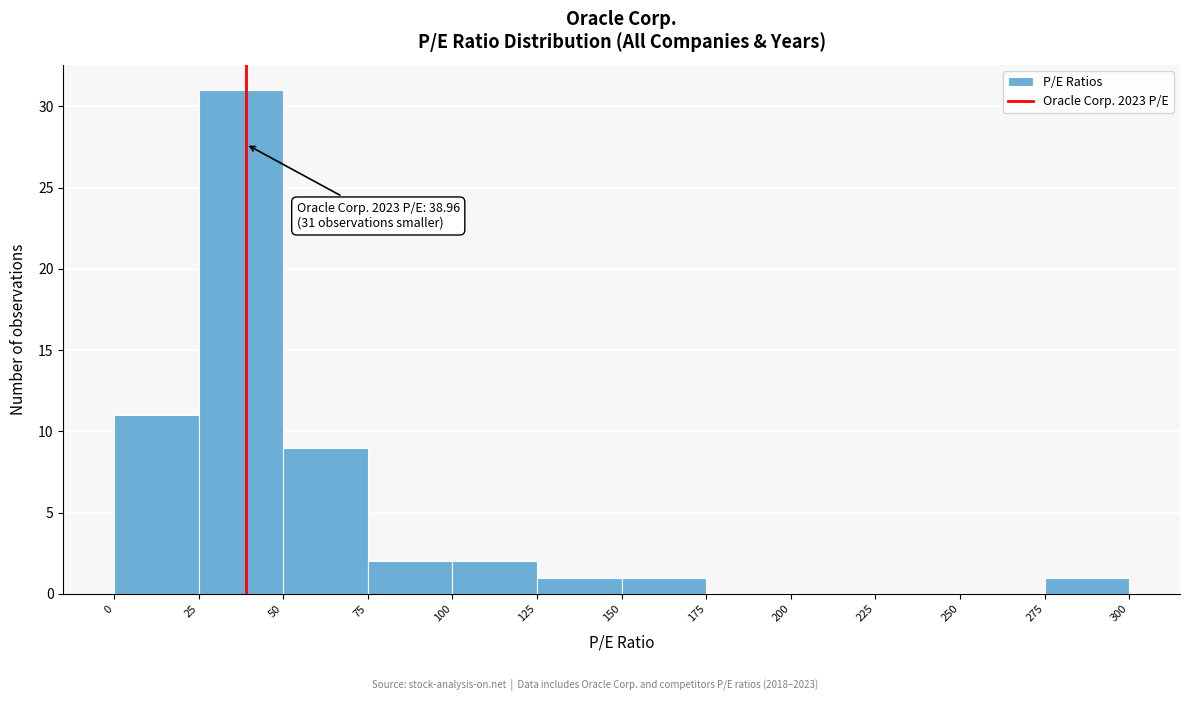

Which range on the x-axis has the tallest bar?

25 to 50